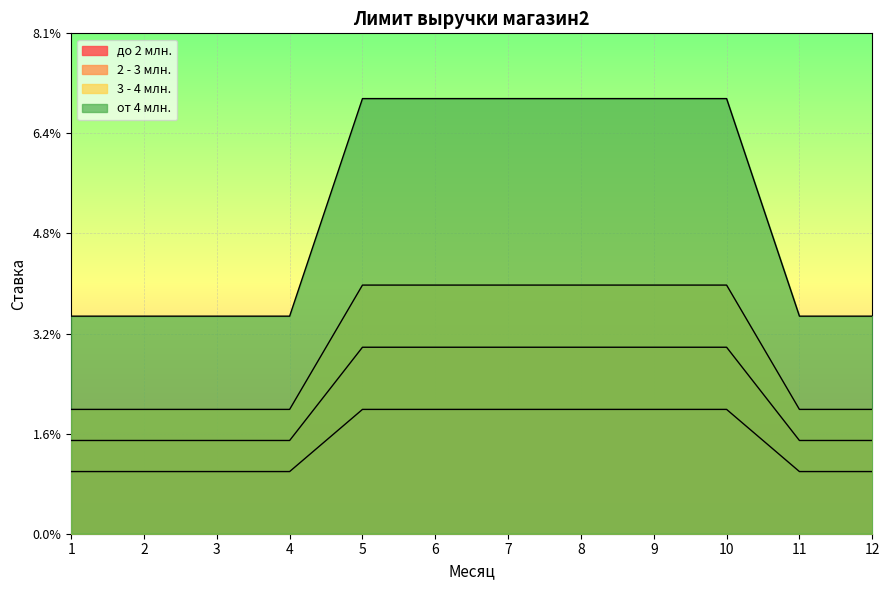

True or false: 2 - 3 млн. has more than 2 interior local peaks.

False